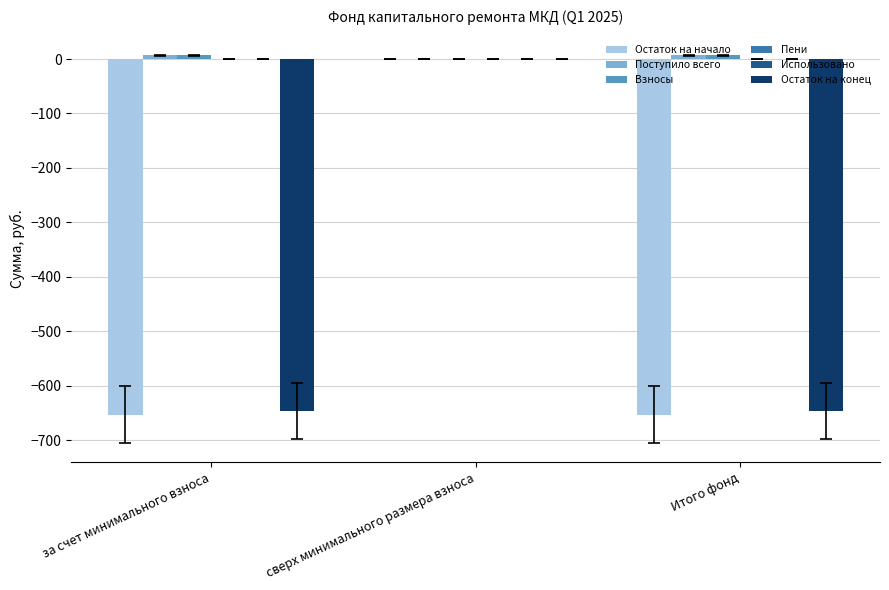

What is the label of the 2nd bar from the left?

сверх минимального размера взноса